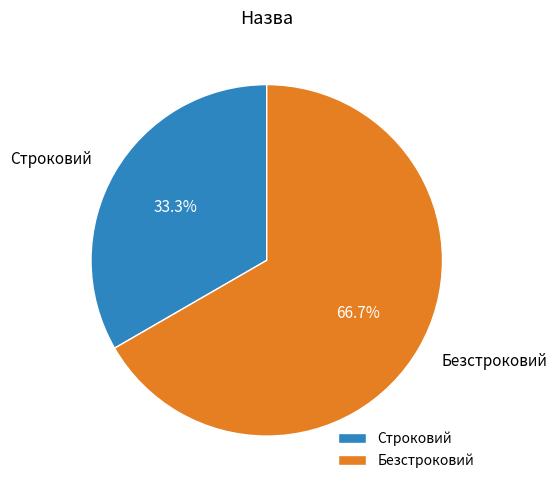

Does any single category account for the majority?

Yes